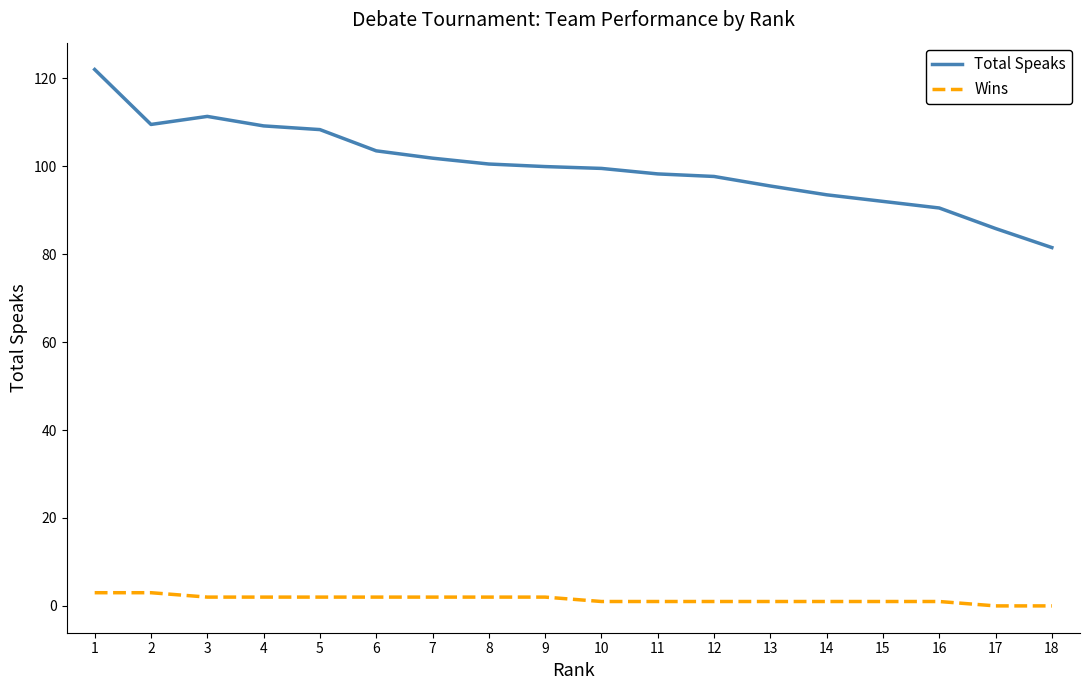

Is it true that Total Speaks equals 187.1 at 1?

False